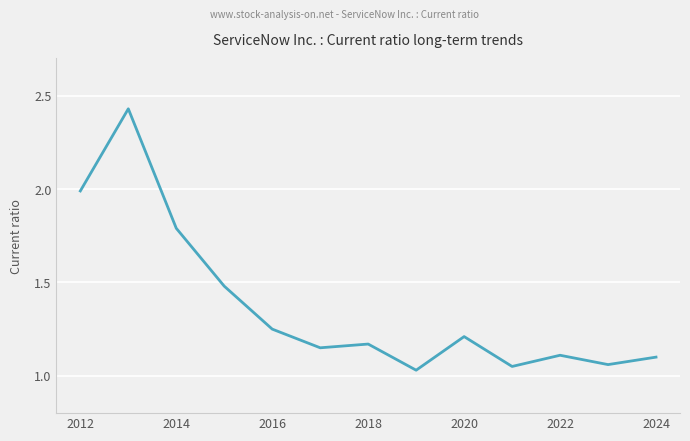

What is the difference between the maximum and minimum values?

1.4